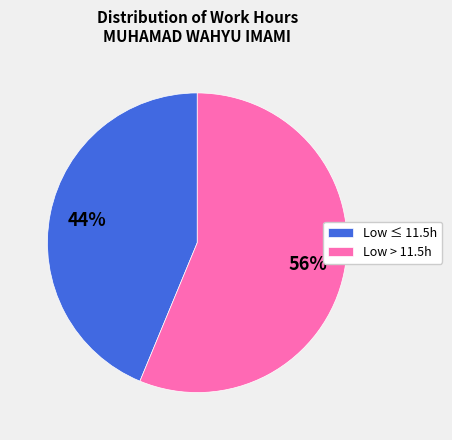

To the nearest percent, what is the average slice percentage?

50%